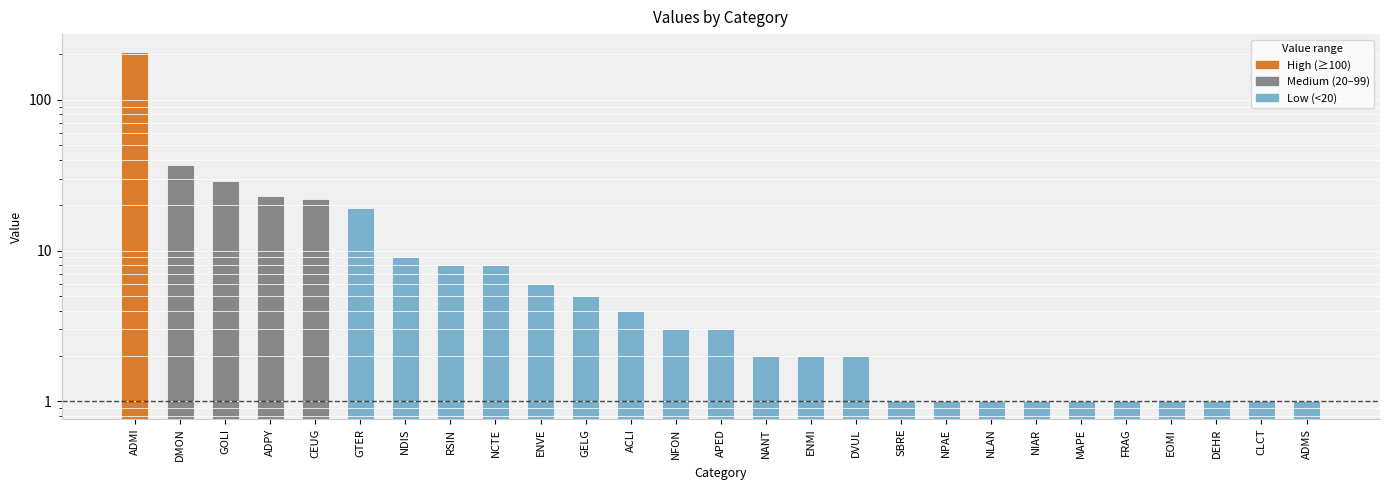

List the labels in order of value, smallest first.

SBRE, NPAE, NLAN, NIAR, MAPE, FRAG, EOMI, DEHR, CLCT, ADMS, NANT, ENMI, DVUL, NFON, APED, ACLI, GELG, ENVE, RSIN, NCTE, NDIS, GTER, CEUG, ADPY, GOLI, DMON, ADMI